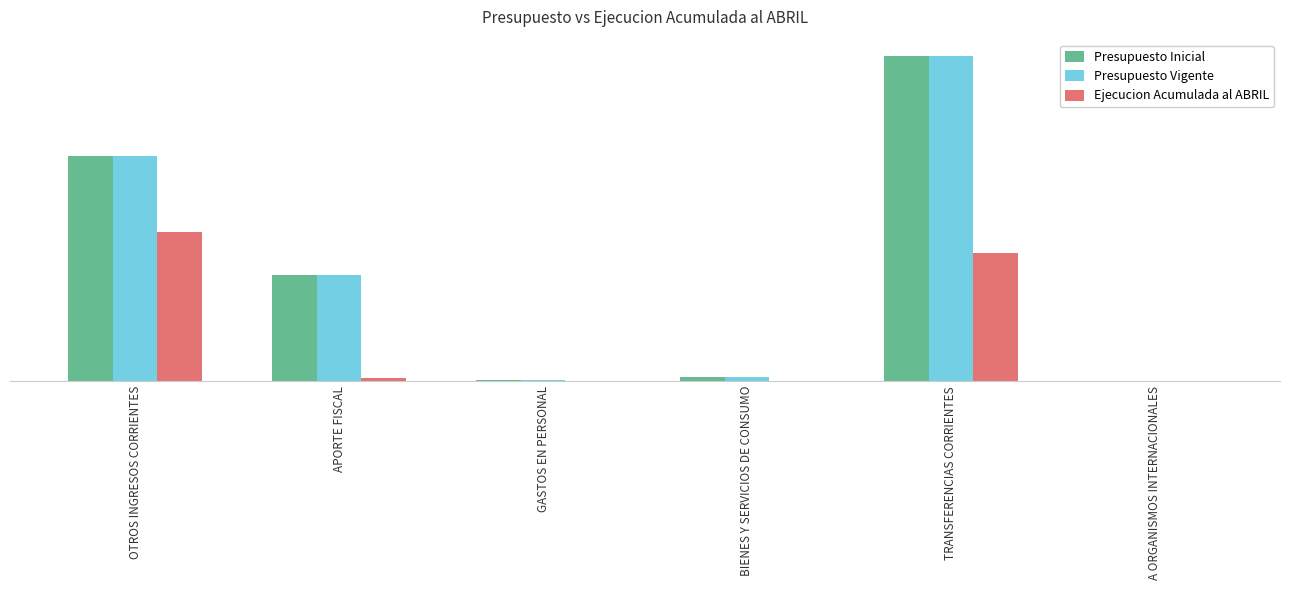

At which category is the sum across all series the highest?

TRANSFERENCIAS CORRIENTES